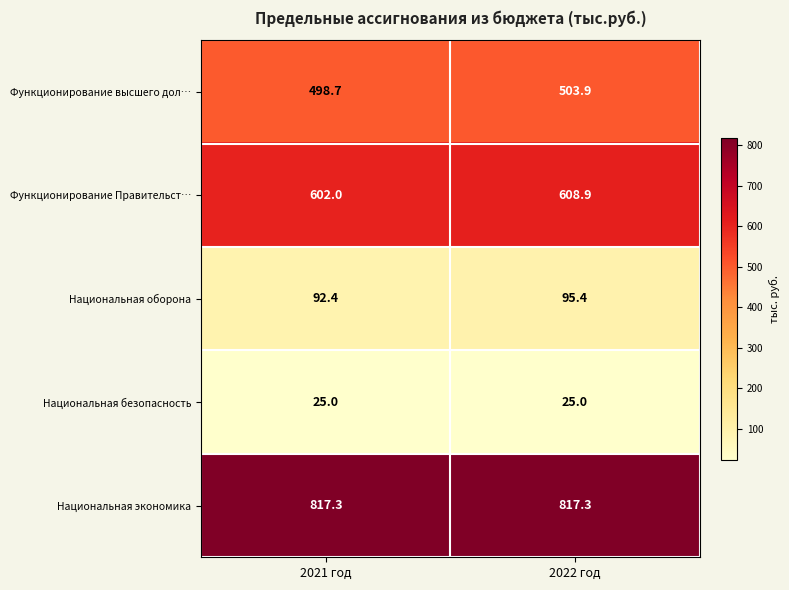

What is the average value of the Национальная оборона series?

93.9